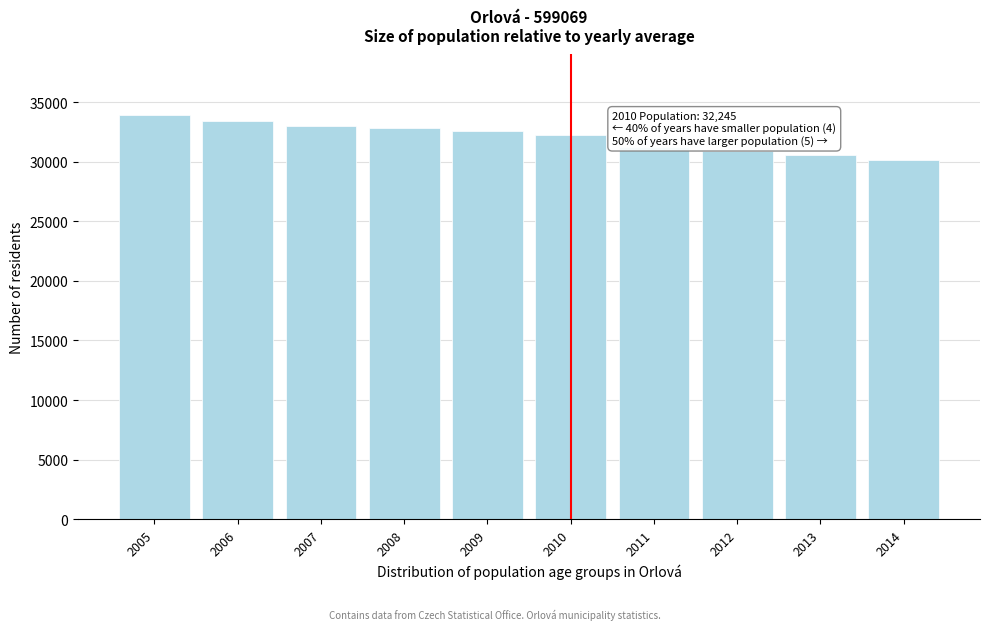

Reading left to right, what are all the values shown in this chart?

33910	33439	33015	32789	32598	32245	31217	30879	30521	30140